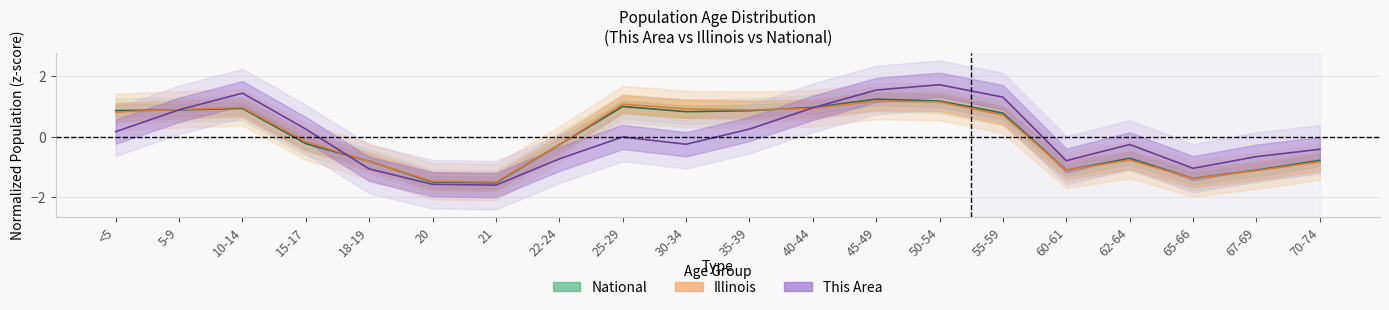

What is the label of the 1st point from the right?

70-74